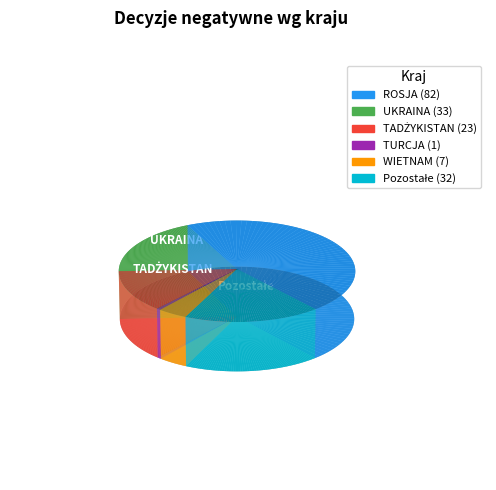

How much of the chart is everything except UKRAINA?

81.5%